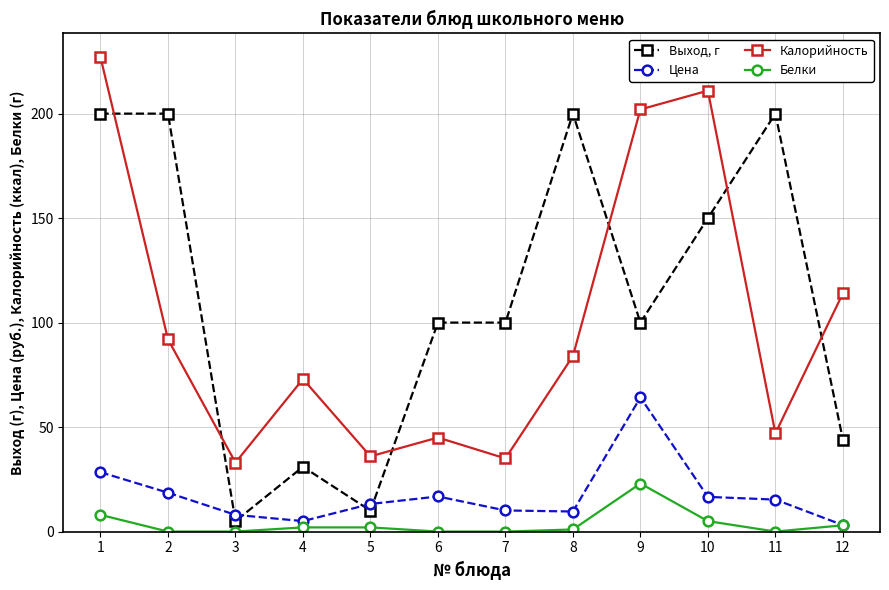

At 5, list the series in order from largest to smallest.

Калорийность, Цена, Выход, г, Белки